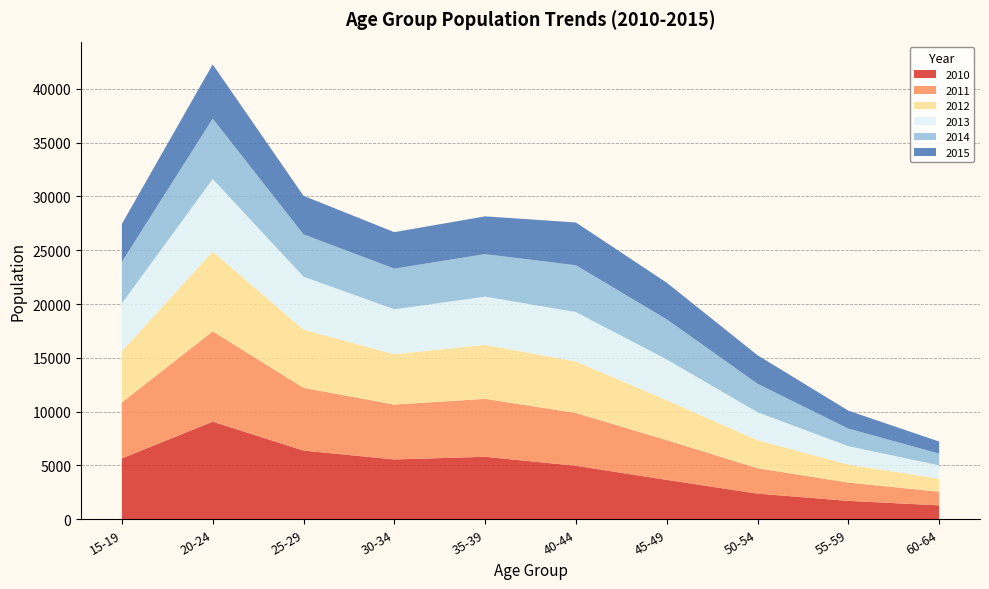

Reading left to right, transcribe all the data shown in this chart.

2010: 15-19=5655	20-24=9065	25-29=6383	30-34=5558	35-39=5805	40-44=4971	45-49=3660	50-54=2383	55-59=1709	60-64=1293
2011: 15-19=5198	20-24=8399	25-29=5828	30-34=5099	35-39=5384	40-44=4905	45-49=3691	50-54=2358	55-59=1703	60-64=1271
2012: 15-19=4768	20-24=7407	25-29=5412	30-34=4675	35-39=5019	40-44=4786	45-49=3715	50-54=2606	55-59=1670	60-64=1212
2013: 15-19=4439	20-24=6742	25-29=4916	30-34=4177	35-39=4474	40-44=4590	45-49=3783	50-54=2598	55-59=1713	60-64=1231
2014: 15-19=3859	20-24=5613	25-29=3933	30-34=3781	35-39=3954	40-44=4349	45-49=3729	50-54=2646	55-59=1630	60-64=1091
2015: 15-19=3522	20-24=5038	25-29=3580	30-34=3385	35-39=3508	40-44=3973	45-49=3401	50-54=2653	55-59=1667	60-64=1123